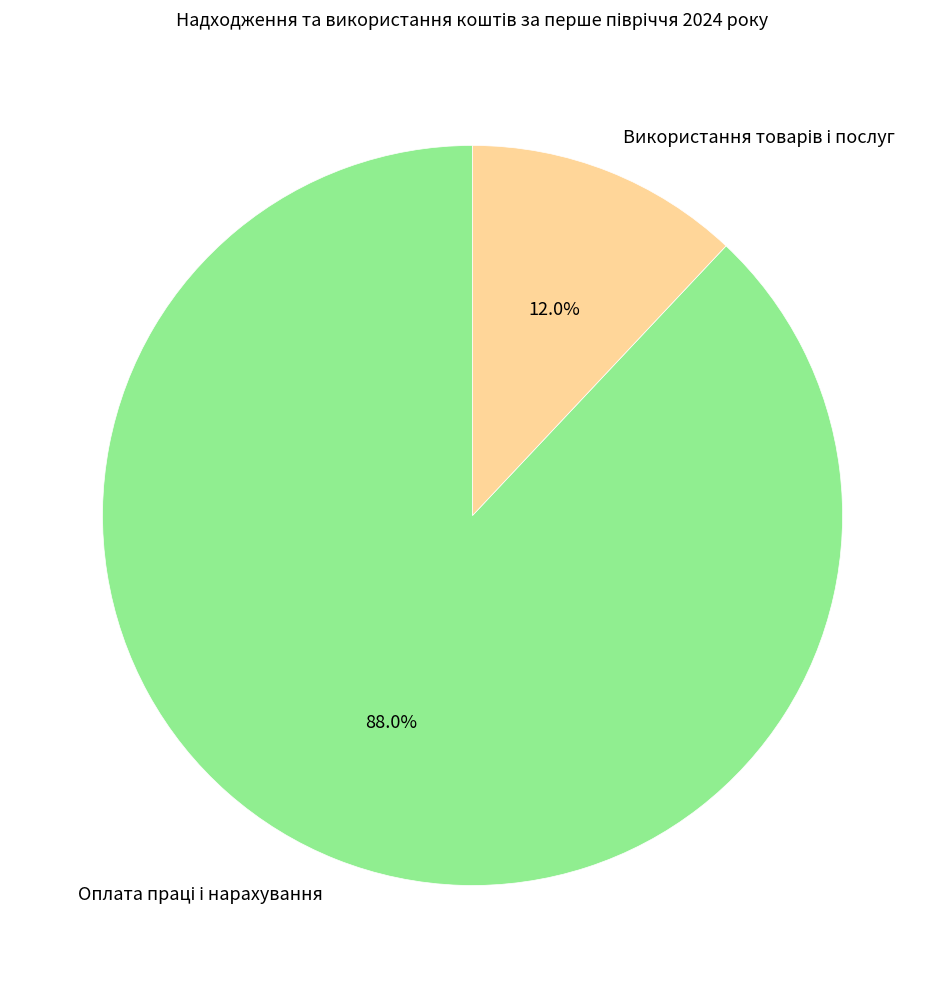

Is there a majority slice in this chart?

Yes